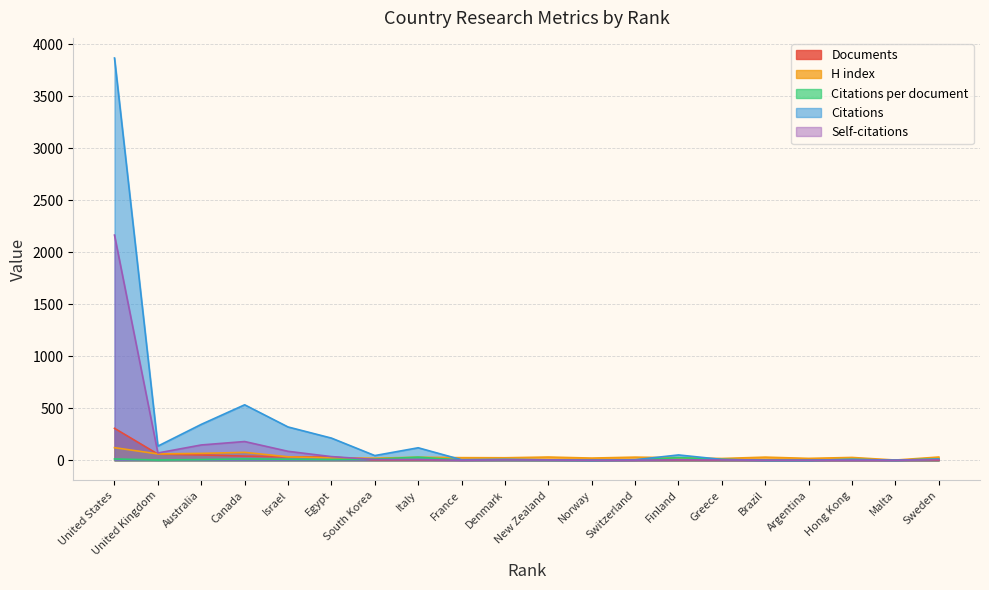

What is the label of the 4th point from the left?

Canada